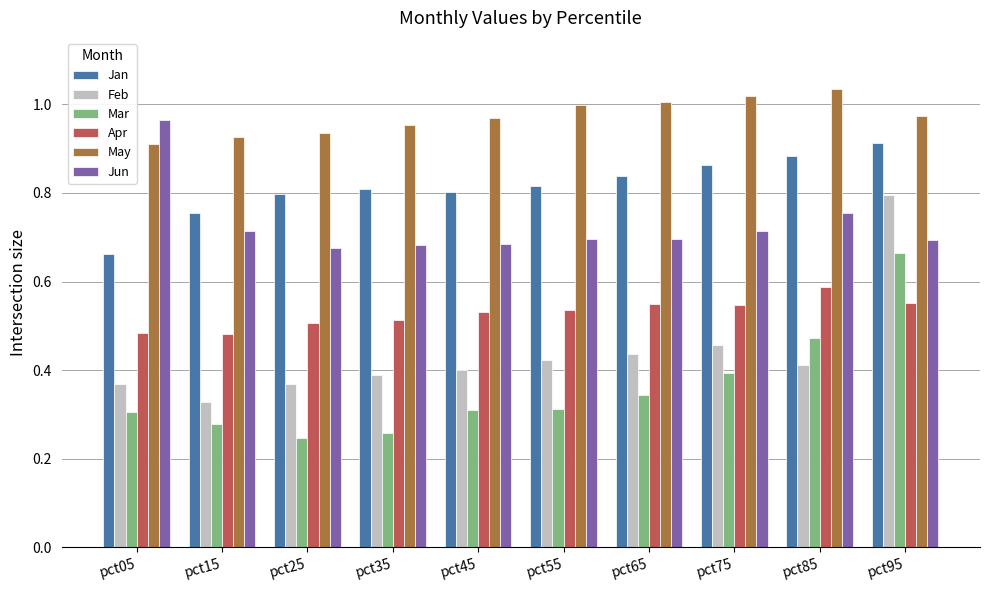

At which label does Mar reach its peak?

pct95